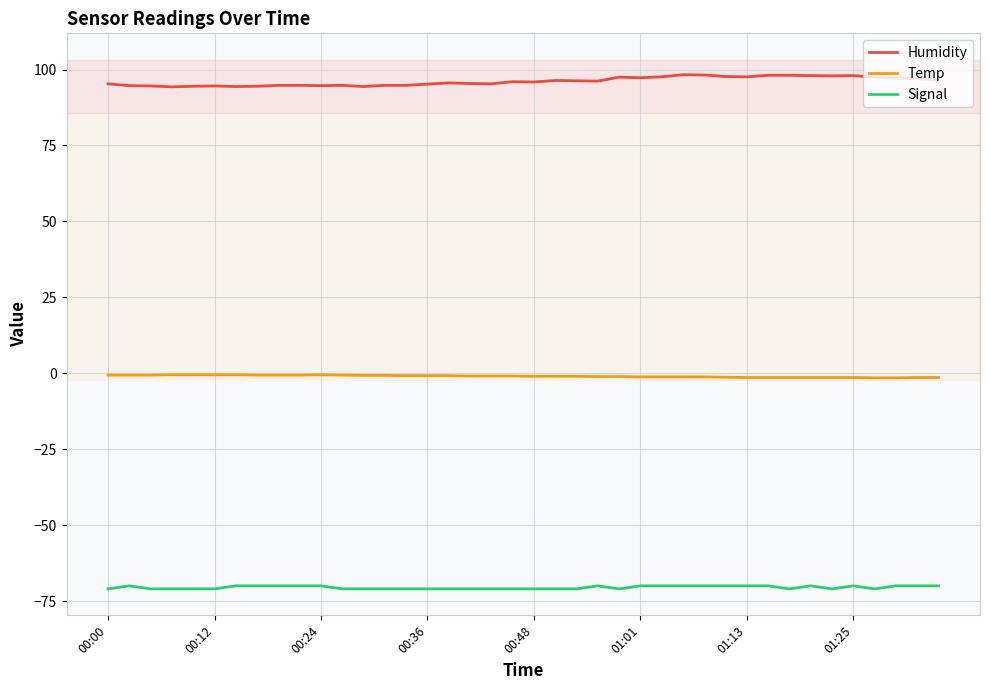

Rank the series by their maximum value, from lowest to highest.

Signal, Temp, Humidity